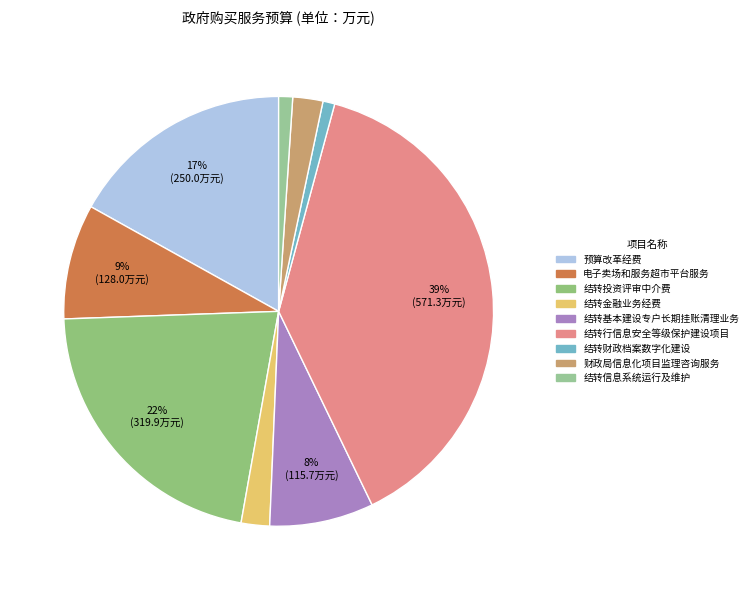

Count the number of slices in the pie.

9